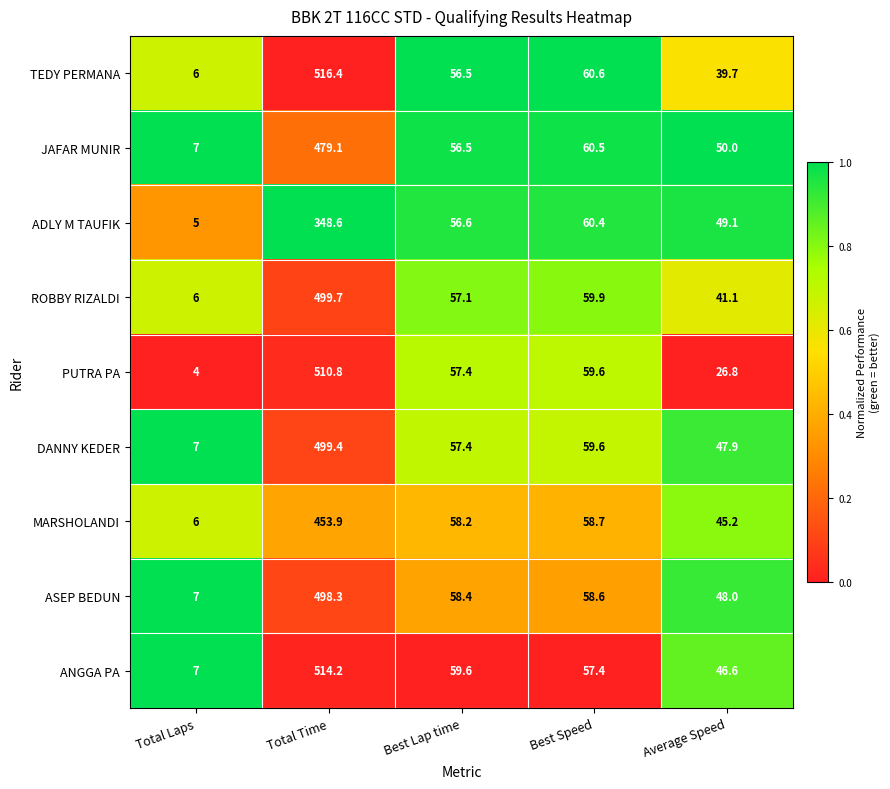

Rank the categories by ANGGA PA value from lowest to highest.

Total Laps, Average Speed, Best Speed, Best Lap time, Total Time